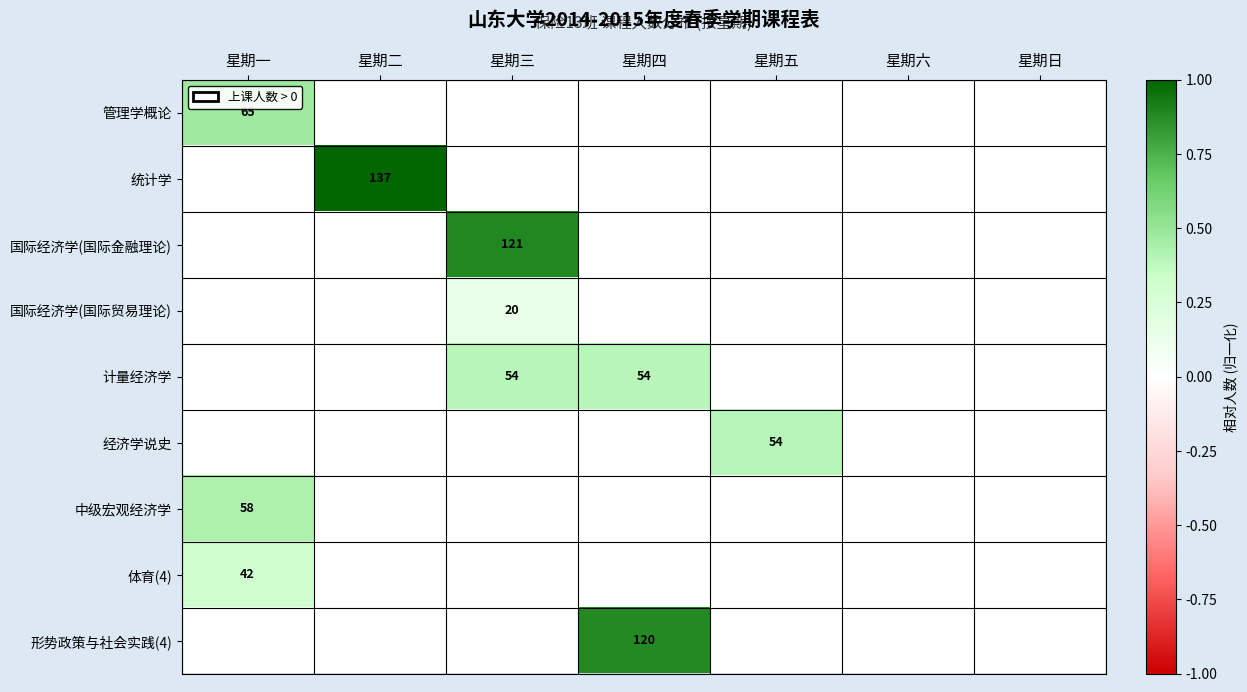

What is the difference between the highest and lowest values at 星期五?

0.4